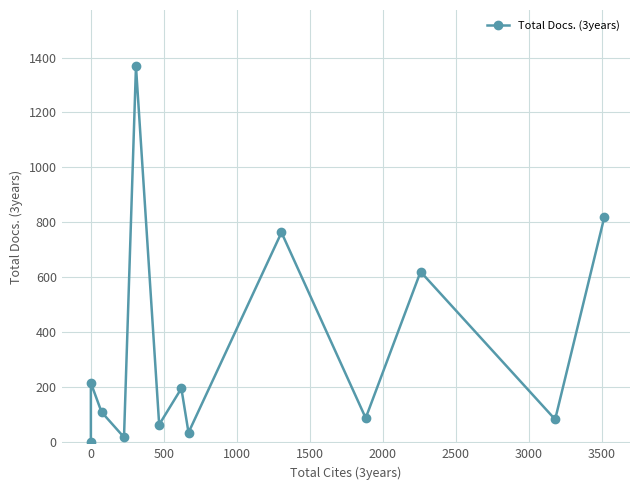

What is the difference between the second highest and second lowest values?

802